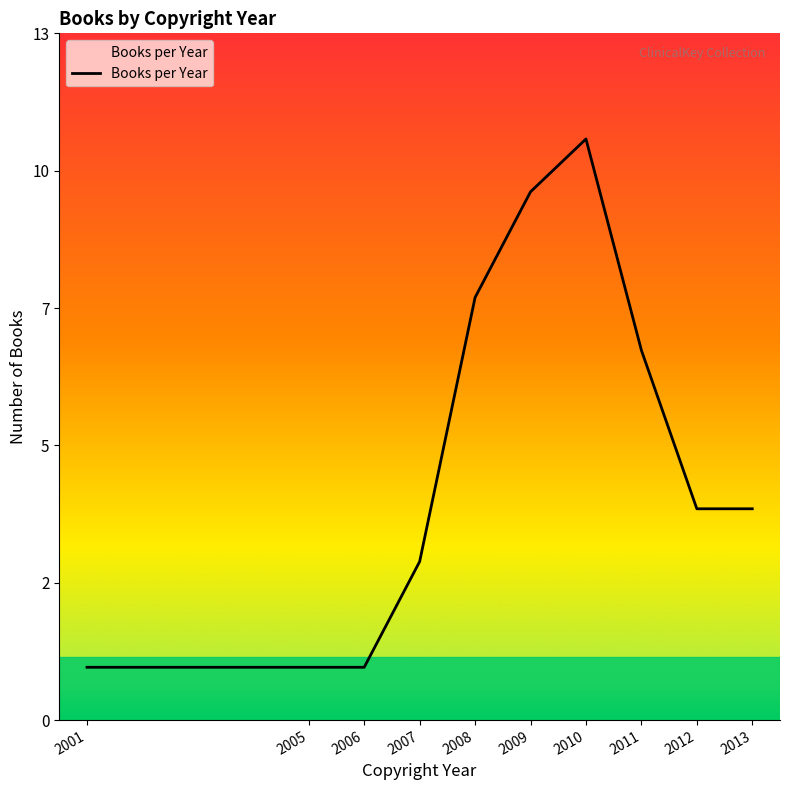

What is the smallest value displayed?

1